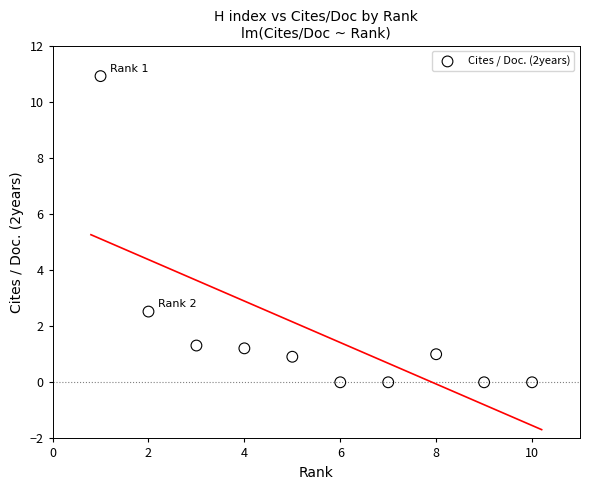

What Y value in the scatter plot is closest to 5?

2.5